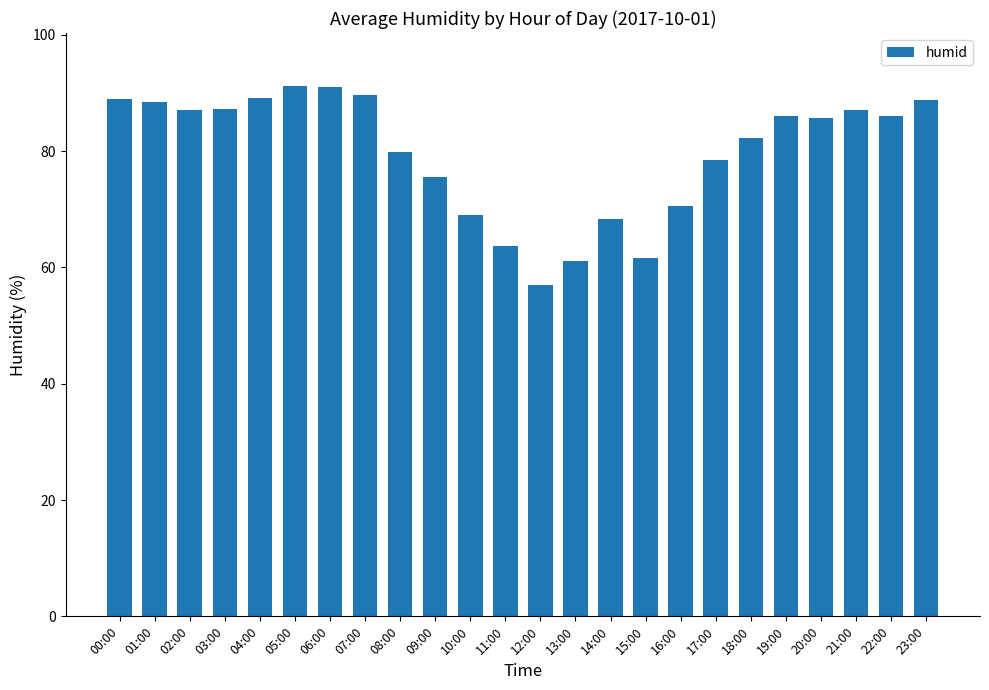

Are the bars horizontal?

No